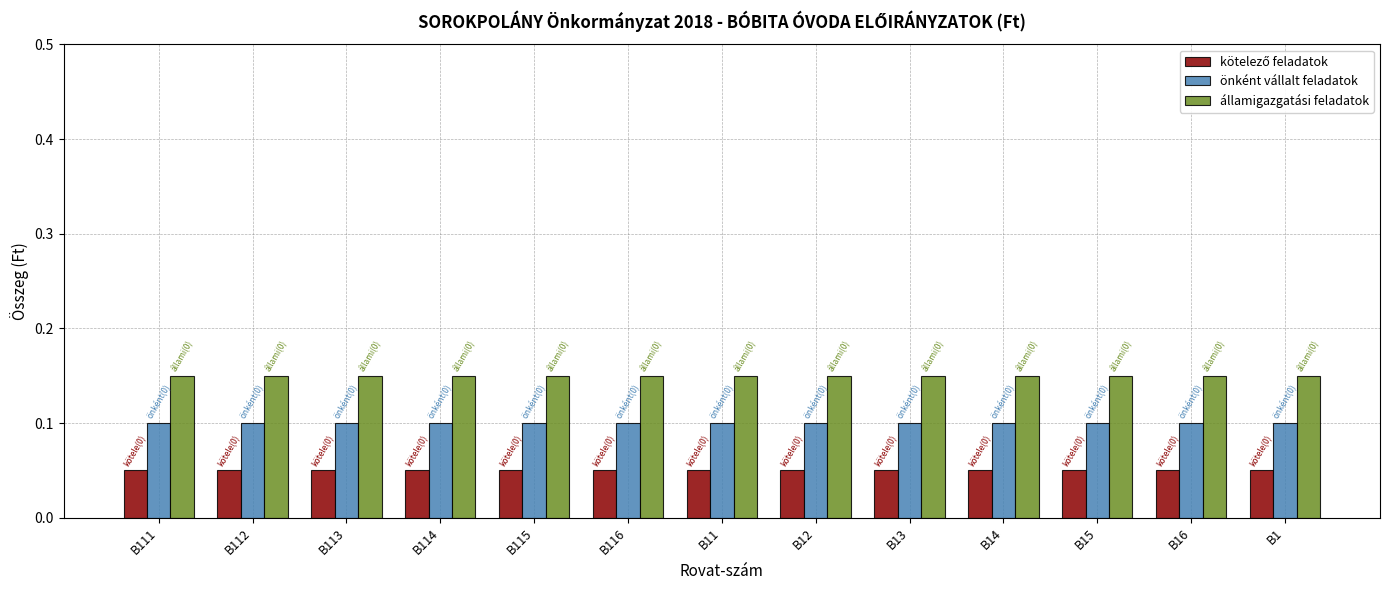

At how many categories does at least one series exceed 0?

13